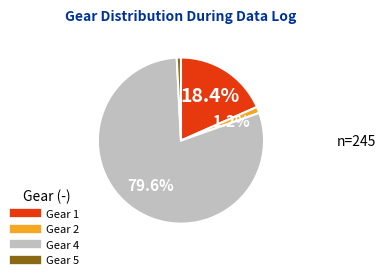

Is there a majority slice in this chart?

Yes